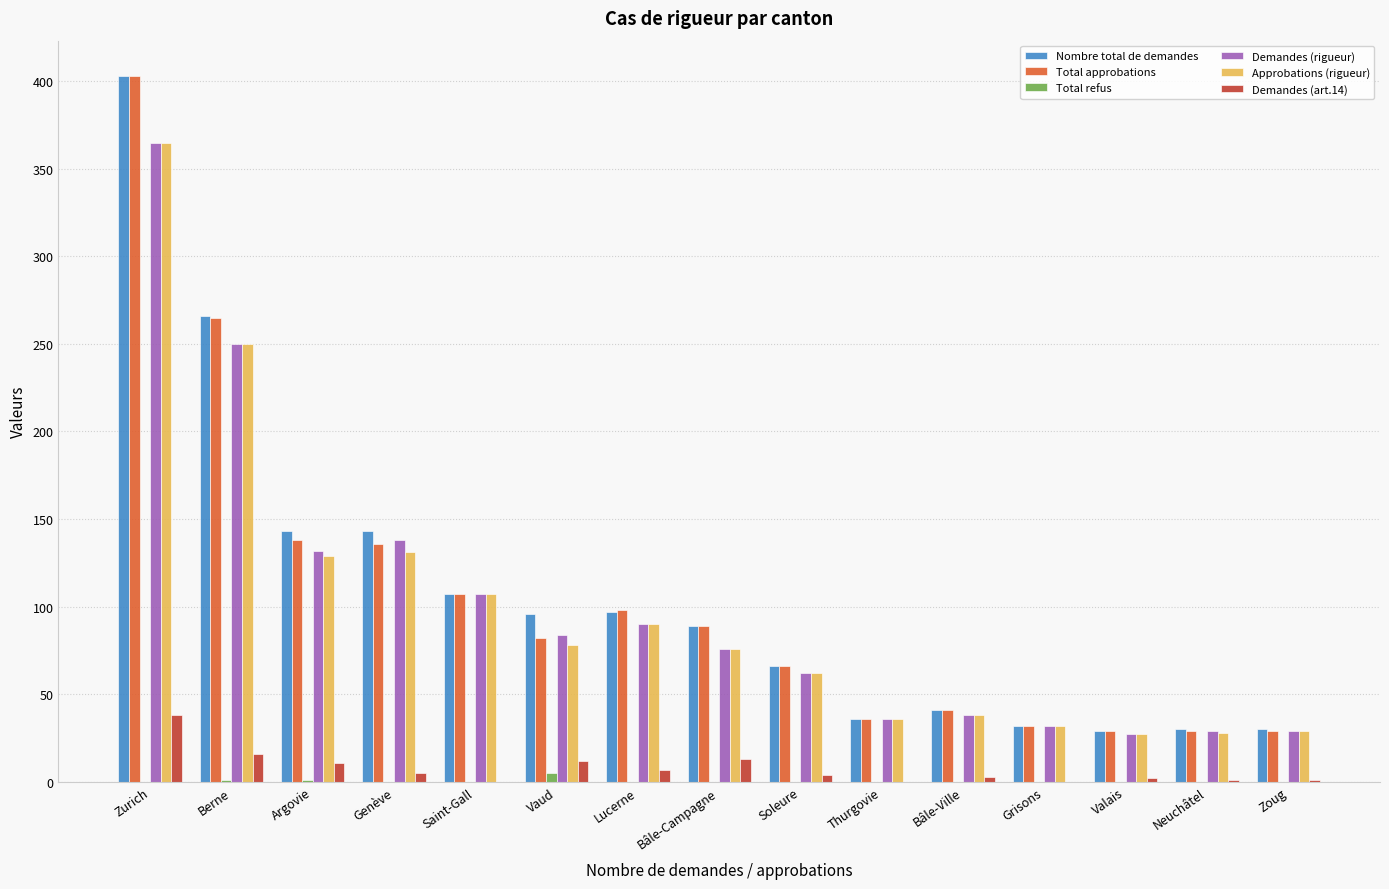

What value does the Nombre total de demandes series have at Berne, to the nearest 10?

270